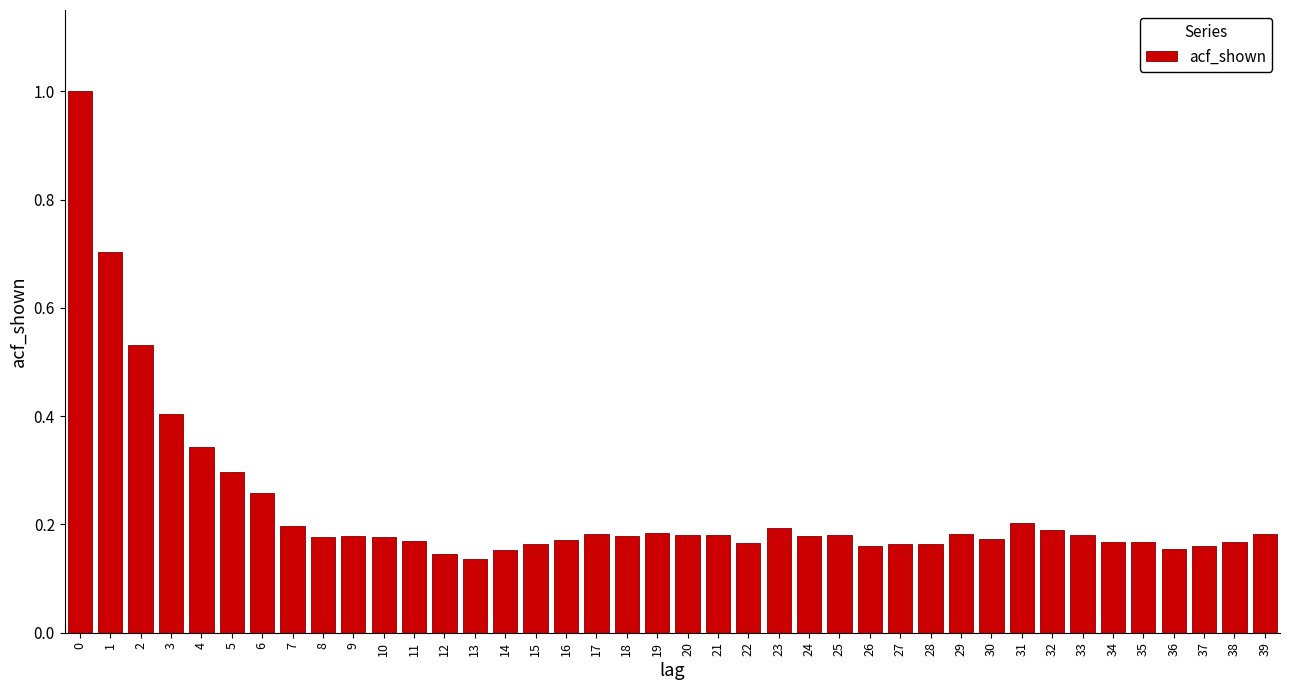

The chart shows a value of 0.3 at 7. True or false?

False